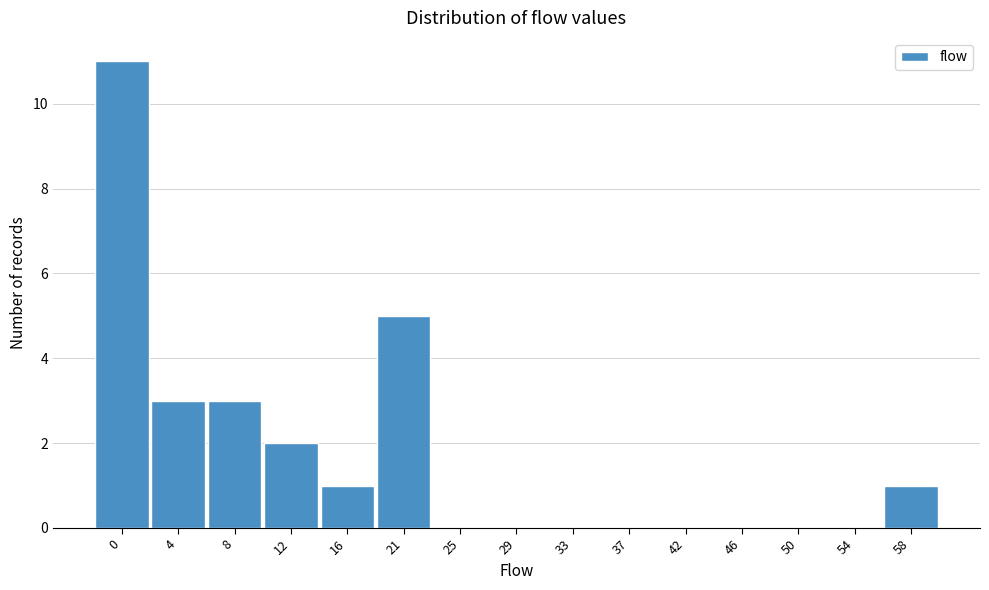

Reading left to right, extract all data points from this chart.

0=11	4=3	8=3	12=2	16=1	21=5	25=0	29=0	33=0	37=0	42=0	46=0	50=0	54=0	58=1